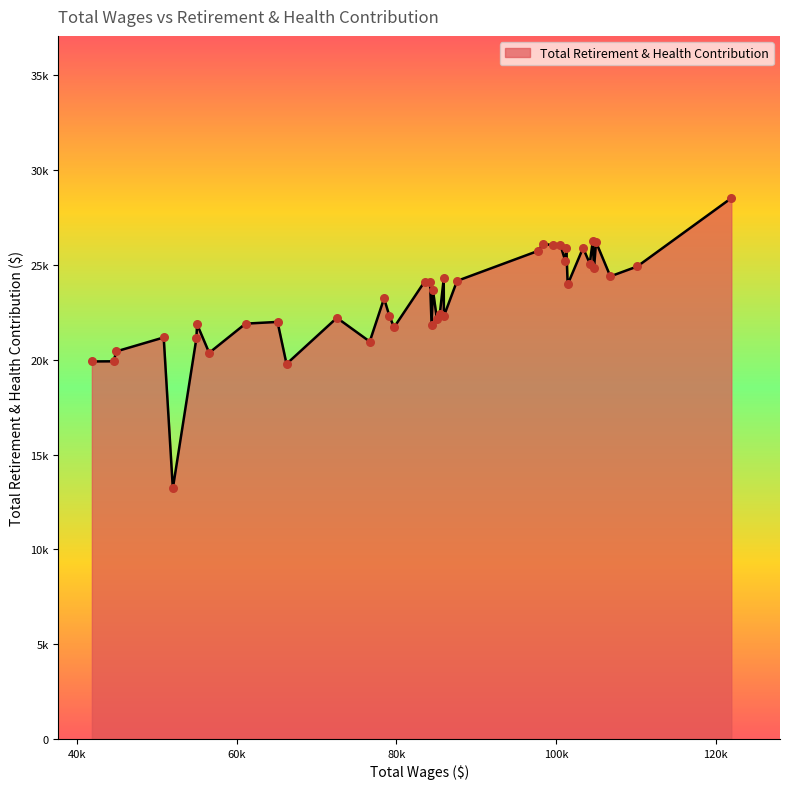

Does the chart have visible grid lines?

No